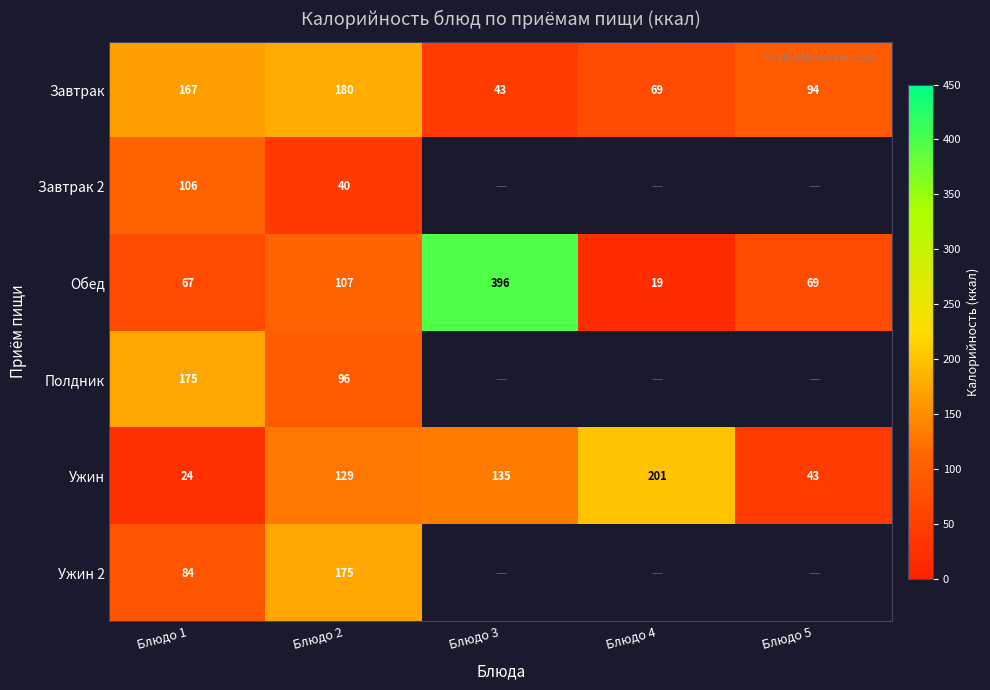

The value of Обед at Блюдо 3 is 600. True or false?

False